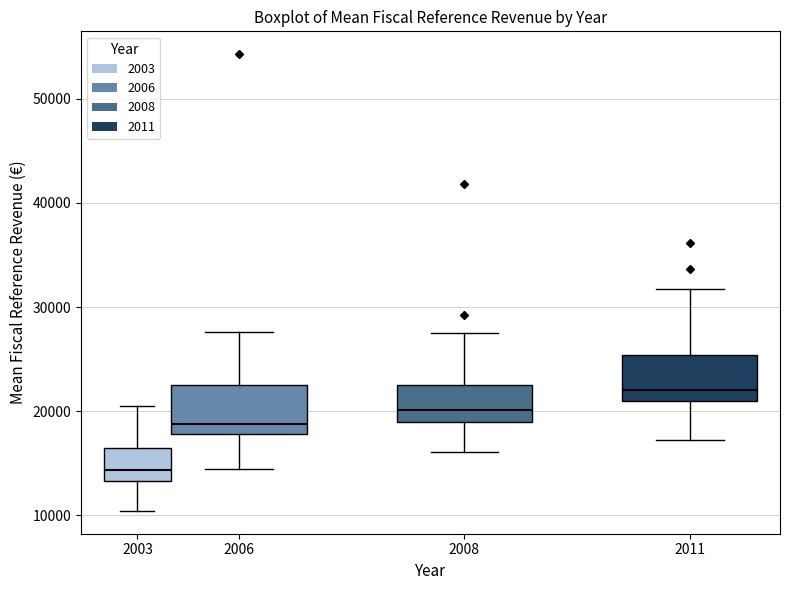

Where is the lower edge of the box at x = 2011 on the y-axis? The values are not printed on the chart, so give them approximately, as read against the axis.

21000